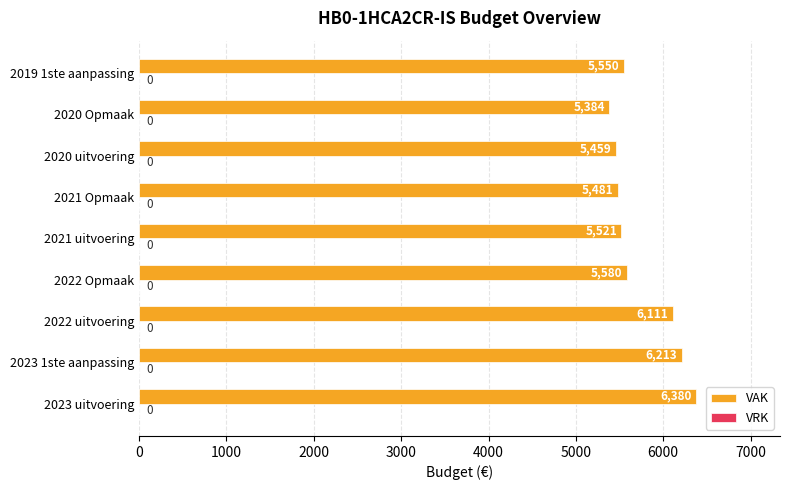

Does the chart contain any negative values?

No